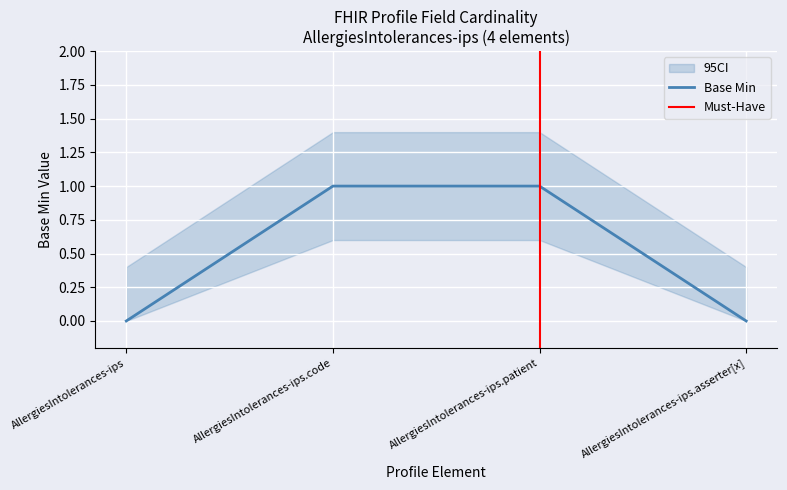

At which category does the chart reach its peak across all series?

AllergiesIntolerances-ips.code